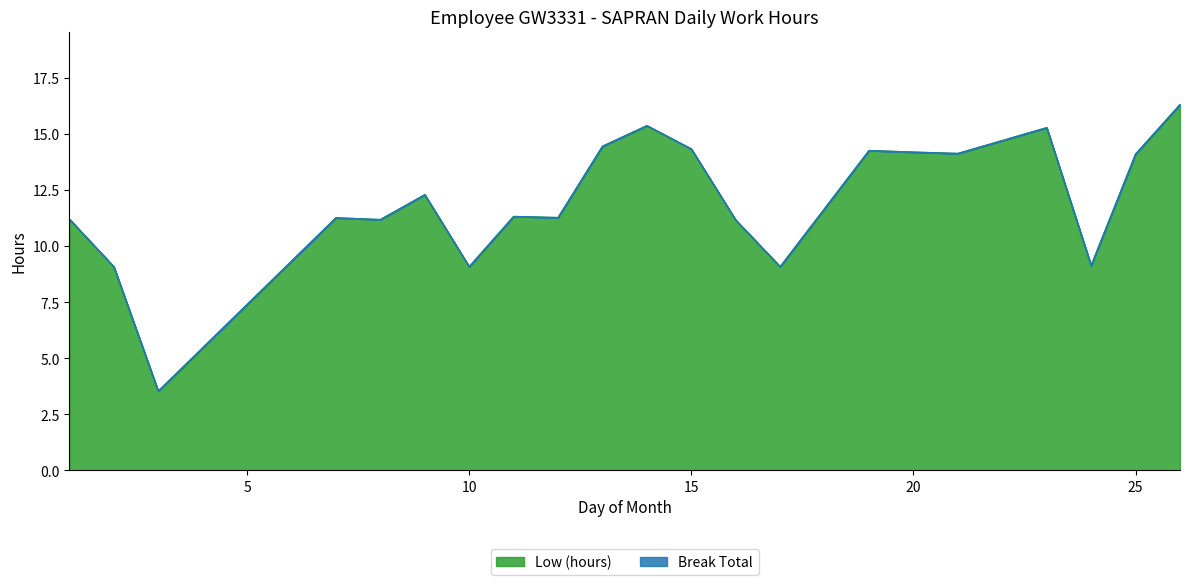

Does the chart display data point markers on the line(s)?

No